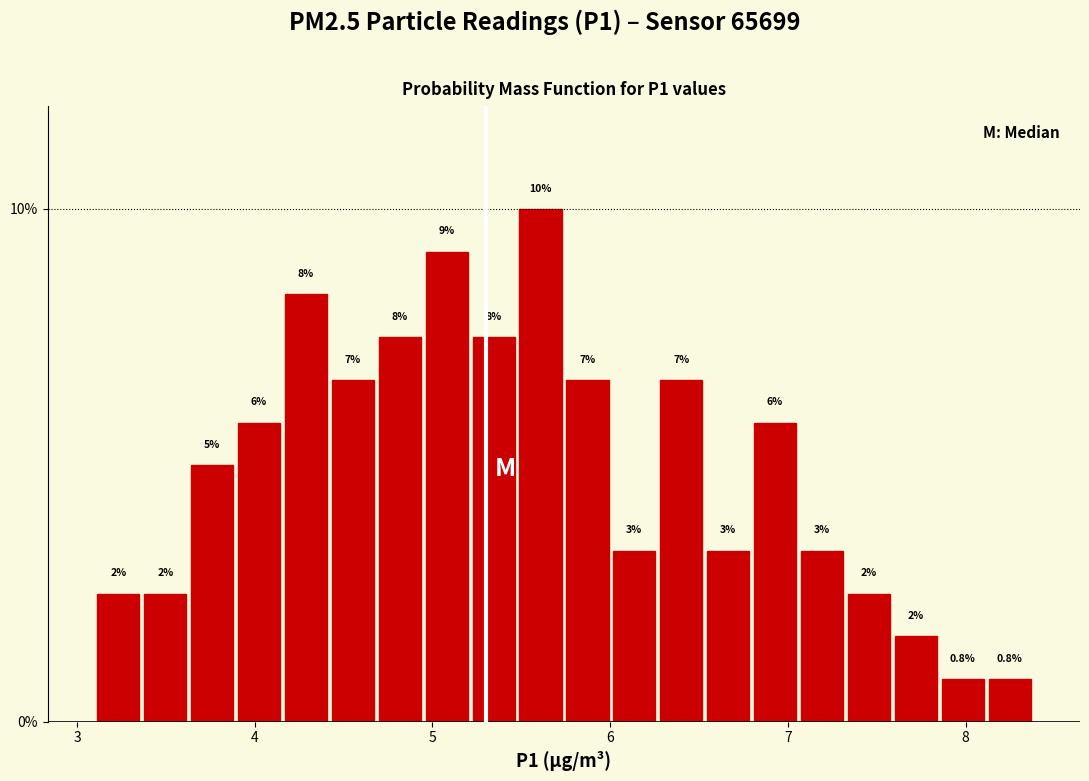

Read against the x-axis, roughly where is the centre of the tallest bar?

5.6